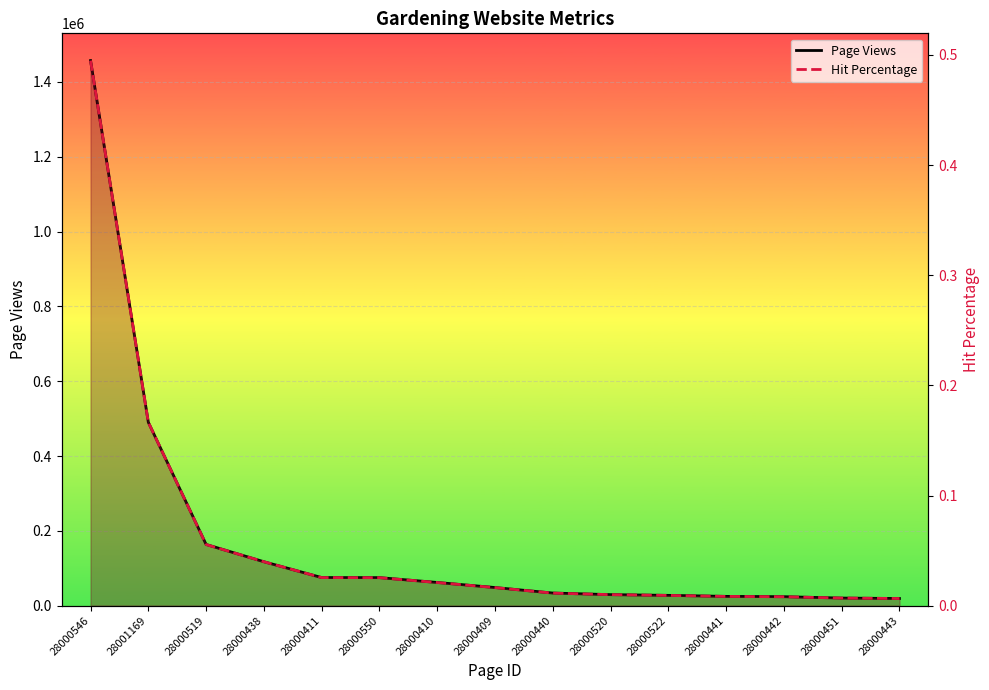

True or false: Hit Percentage and Page Views intersect in this chart.

False